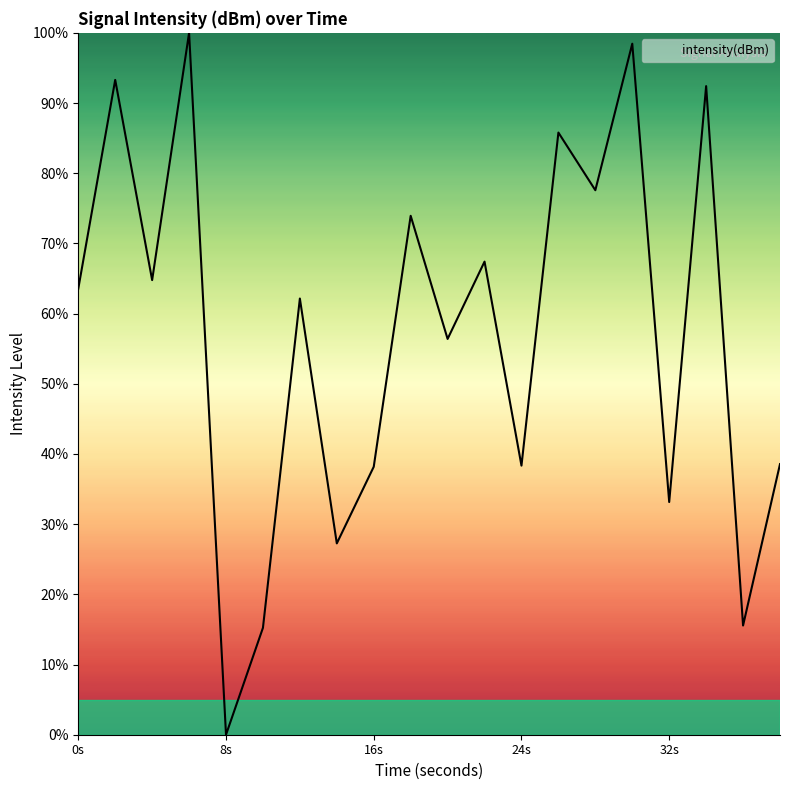

What is the maximum value shown in the chart?

100.0